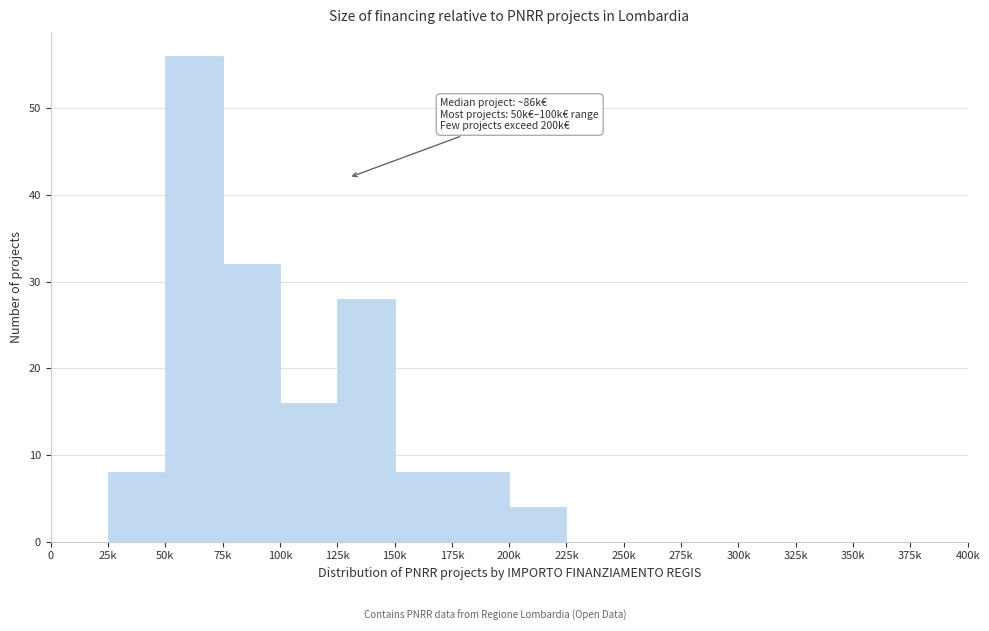

Reading left to right, list all the values displayed in this chart.

0=0	25k=8	50k=56	75k=32	100k=16	125k=28	150k=8	175k=8	200k=4	225k=0	250k=0	275k=0	300k=0	325k=0	350k=0	375k=0